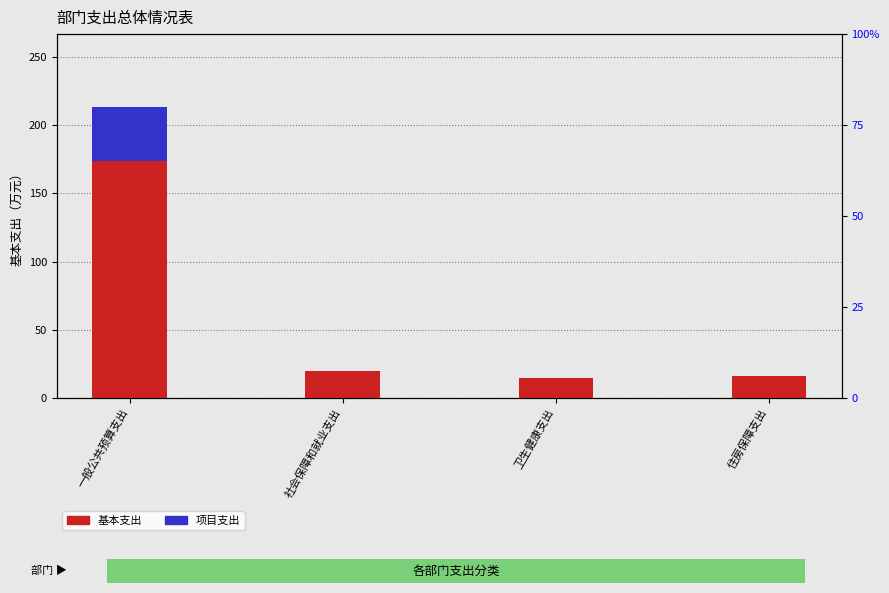

What is the sum of the 基本支出 values at 住房保障支出 and 一般公共预算支出?

189.3